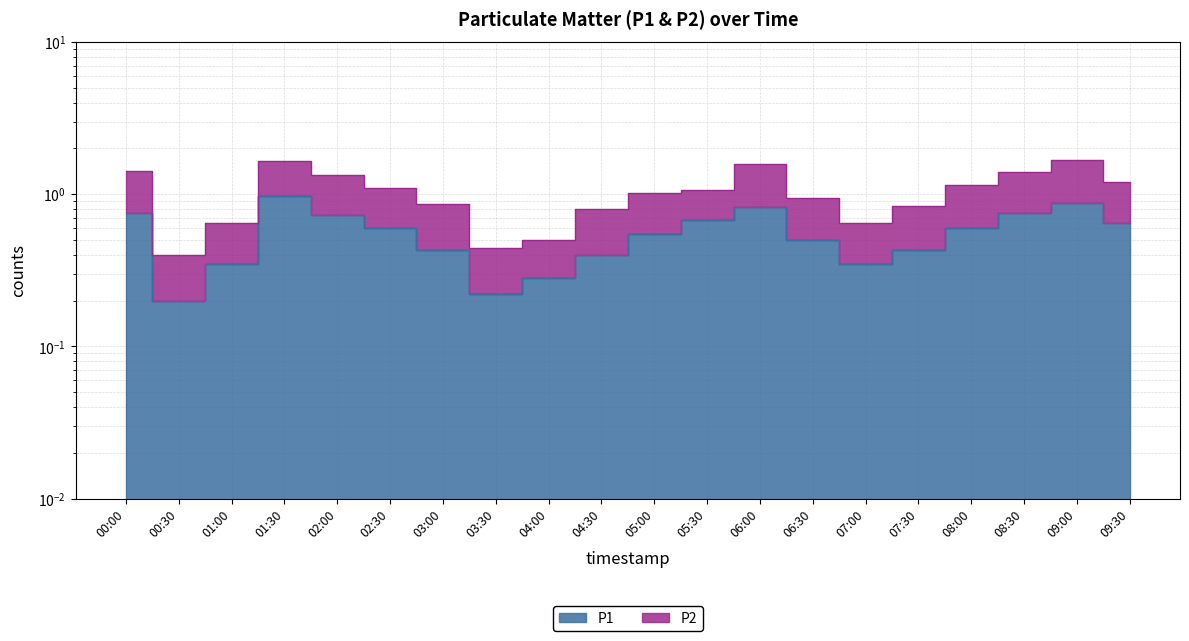

Where is P2 nearest to the value 1?

05:00